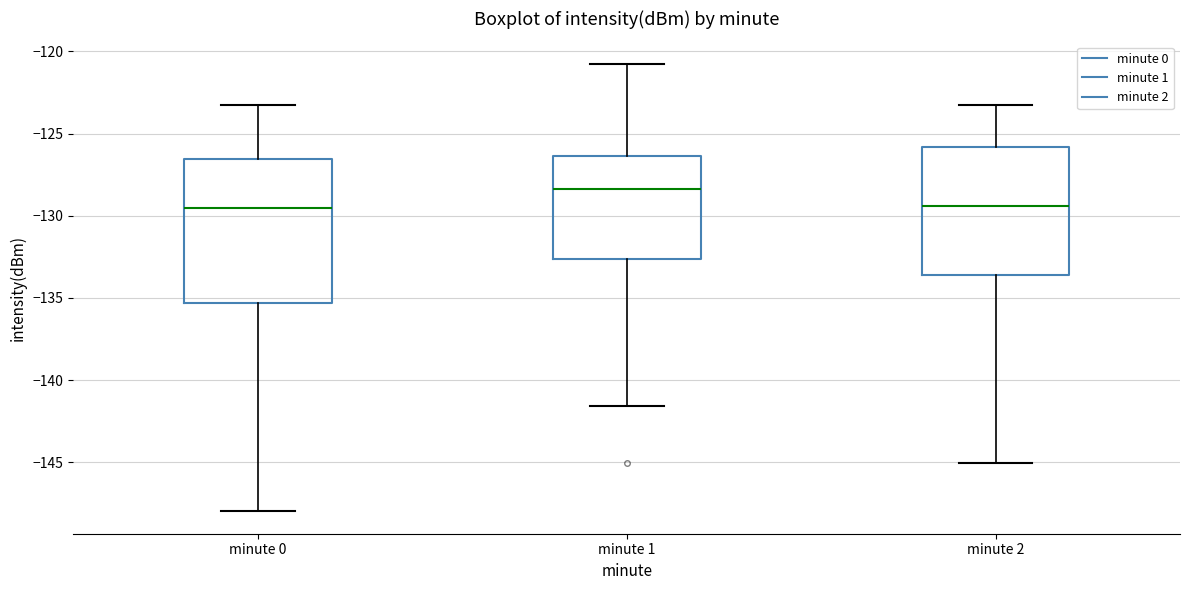

Where is the lower edge of the box for minute 2 on the y-axis? The values are not printed on the chart, so give them approximately, as read against the axis.

-133.5